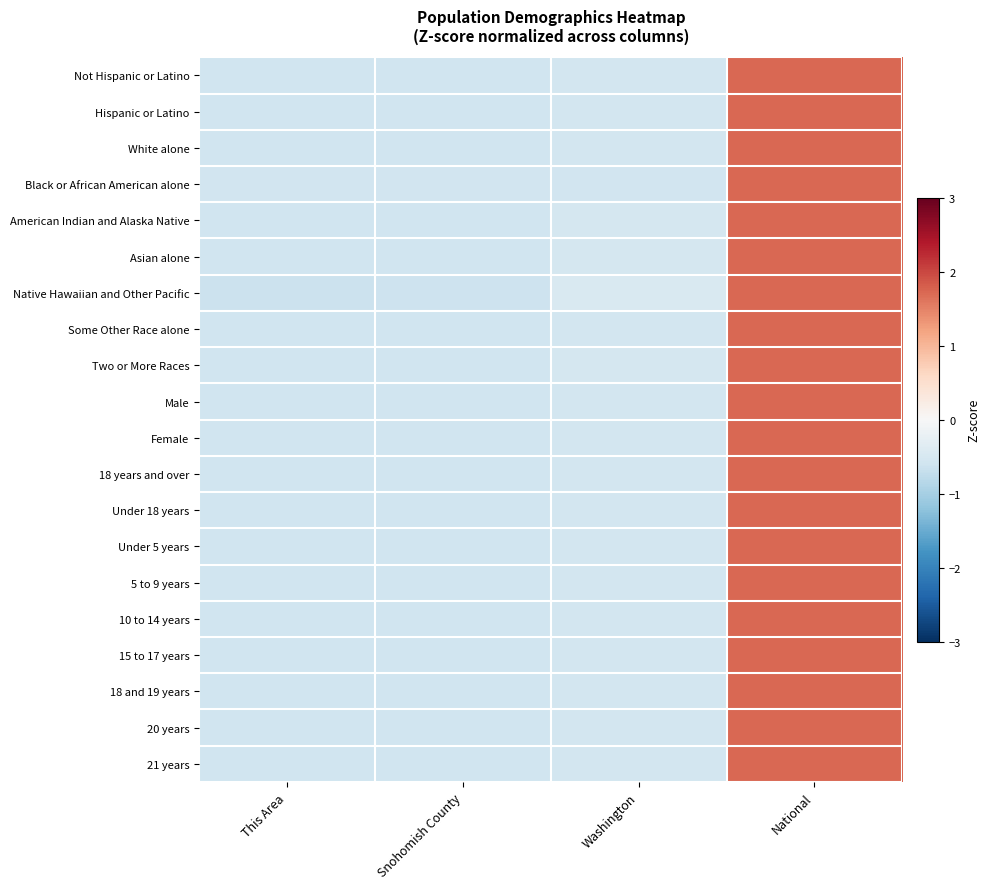

Reading left to right, what are all the values shown in this chart?

Not Hispanic or Latino: This Area=-0.6	Snohomish County=-0.6	Washington=-0.5	National=1.7
Hispanic or Latino: This Area=-0.6	Snohomish County=-0.6	Washington=-0.6	National=1.7
White alone: This Area=-0.6	Snohomish County=-0.6	Washington=-0.5	National=1.7
Black or African American alone: This Area=-0.6	Snohomish County=-0.6	Washington=-0.6	National=1.7
American Indian and Alaska Native: This Area=-0.6	Snohomish County=-0.6	Washington=-0.5	National=1.7
Asian alone: This Area=-0.6	Snohomish County=-0.6	Washington=-0.5	National=1.7
Native Hawaiian and Other Pacific: This Area=-0.6	Snohomish County=-0.6	Washington=-0.5	National=1.7
Some Other Race alone: This Area=-0.6	Snohomish County=-0.6	Washington=-0.6	National=1.7
Two or More Races: This Area=-0.6	Snohomish County=-0.6	Washington=-0.5	National=1.7
Male: This Area=-0.6	Snohomish County=-0.6	Washington=-0.5	National=1.7
Female: This Area=-0.6	Snohomish County=-0.6	Washington=-0.5	National=1.7
18 years and over: This Area=-0.6	Snohomish County=-0.6	Washington=-0.5	National=1.7
Under 18 years: This Area=-0.6	Snohomish County=-0.6	Washington=-0.5	National=1.7
Under 5 years: This Area=-0.6	Snohomish County=-0.6	Washington=-0.5	National=1.7
5 to 9 years: This Area=-0.6	Snohomish County=-0.6	Washington=-0.5	National=1.7
10 to 14 years: This Area=-0.6	Snohomish County=-0.6	Washington=-0.5	National=1.7
15 to 17 years: This Area=-0.6	Snohomish County=-0.6	Washington=-0.5	National=1.7
18 and 19 years: This Area=-0.6	Snohomish County=-0.6	Washington=-0.5	National=1.7
20 years: This Area=-0.6	Snohomish County=-0.6	Washington=-0.5	National=1.7
21 years: This Area=-0.6	Snohomish County=-0.6	Washington=-0.5	National=1.7